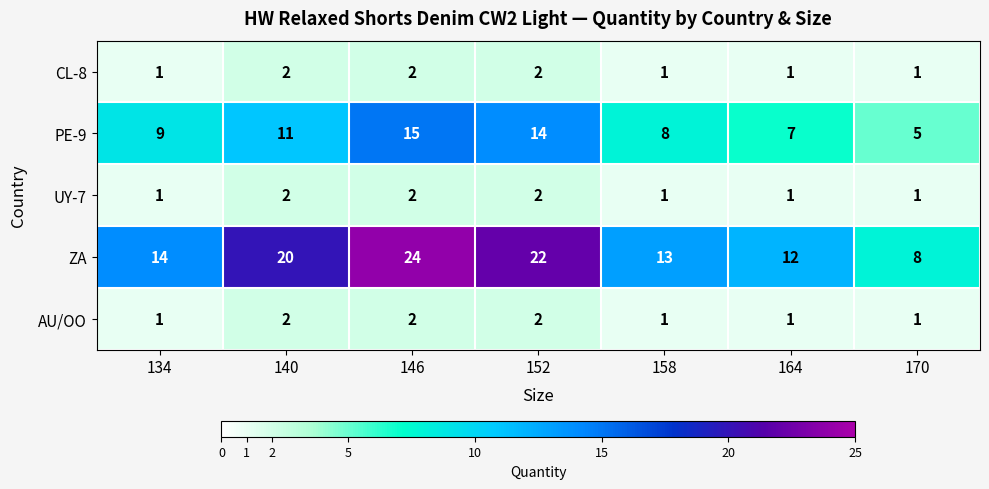

At how many categories does at least one series exceed 3?

7